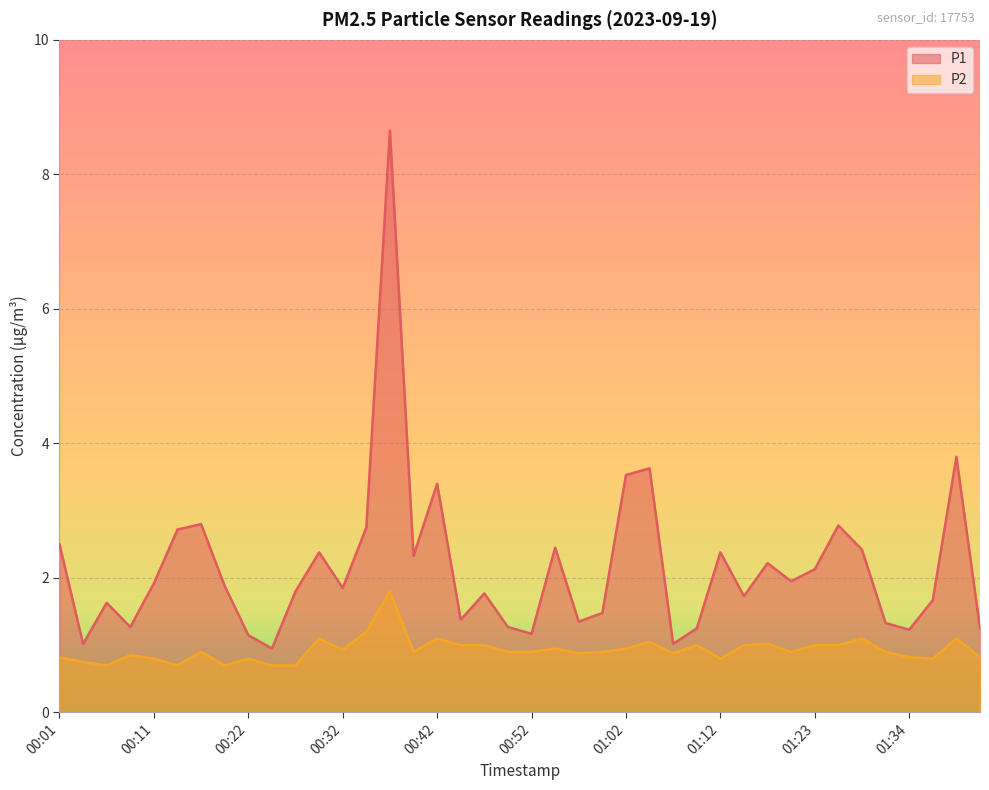

Reading right to left, transcribe all the data shown in this chart.

P1: 1.2	3.8	1.7	1.2	1.3	2.4	2.8	2.1	1.9	2.2	1.7	2.4	1.2	1.0	3.6	3.5	1.5	1.4	2.5	1.2	1.3	1.8	1.4	3.4	2.3	8.7	2.8	1.9	2.4	1.8	0.9	1.1	1.9	2.8	2.7	1.9	1.3	1.6	1.0	2.5
P2: 0.8	1.1	0.8	0.8	0.9	1.1	1.0	1.0	0.9	1.0	1.0	0.8	1.0	0.9	1.1	0.9	0.9	0.9	0.9	0.9	0.9	1.0	1.0	1.1	0.9	1.8	1.2	0.9	1.1	0.7	0.7	0.8	0.7	0.9	0.7	0.8	0.8	0.7	0.8	0.8